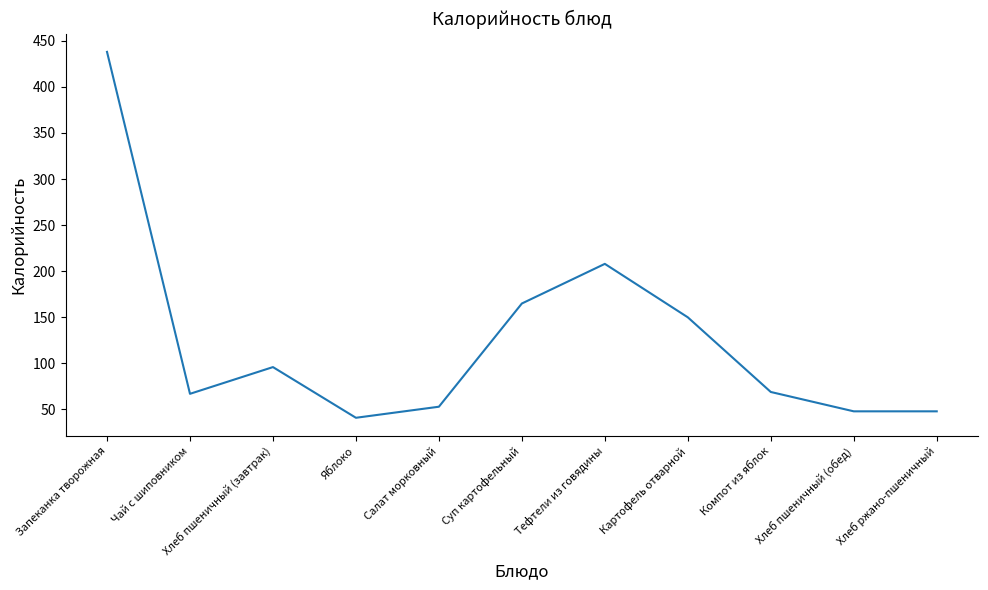

The value at Чай с шиповником is 67. True or false?

True